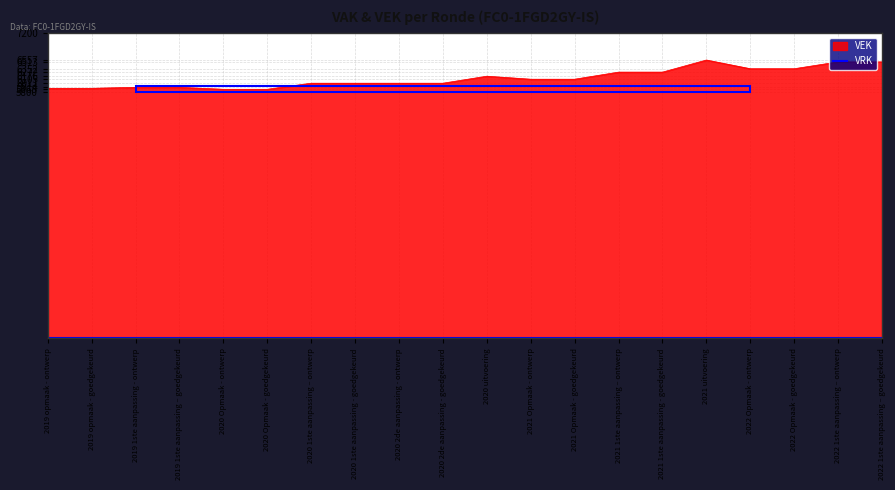

How many values are below 6105?

10